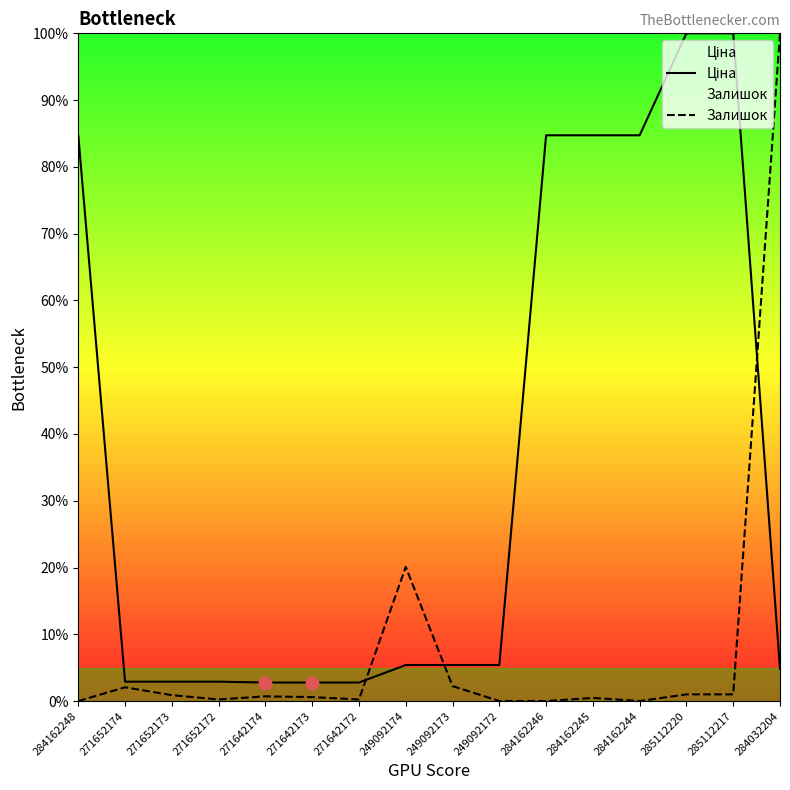

Is the value of Ціна at 284162248 greater than the value of Залишок at 271642174?

Yes